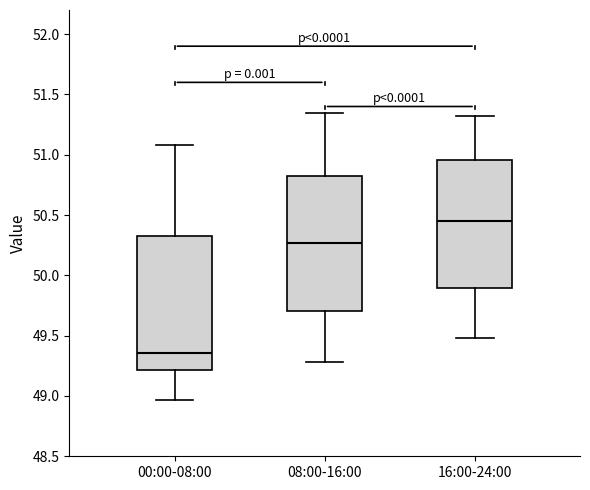

Reading left to right, transcribe this box plot: for each box, give where its median line is, the range the box spans, and where its two whiskers end, as read against the y-axis. The values are not printed on the chart, so give them approximately, as read against the axis.

00:00-08:00: median 49.35, box 49.20 to 50.35, whiskers 48.95 to 51.10
08:00-16:00: median 50.25, box 49.70 to 50.85, whiskers 49.30 to 51.35
16:00-24:00: median 50.45, box 49.90 to 50.95, whiskers 49.50 to 51.30